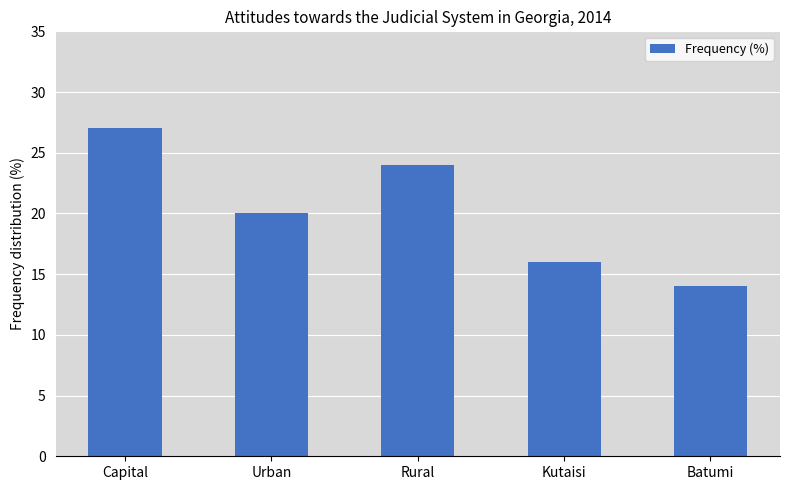

Rank the categories by value from highest to lowest.

Capital, Rural, Urban, Kutaisi, Batumi